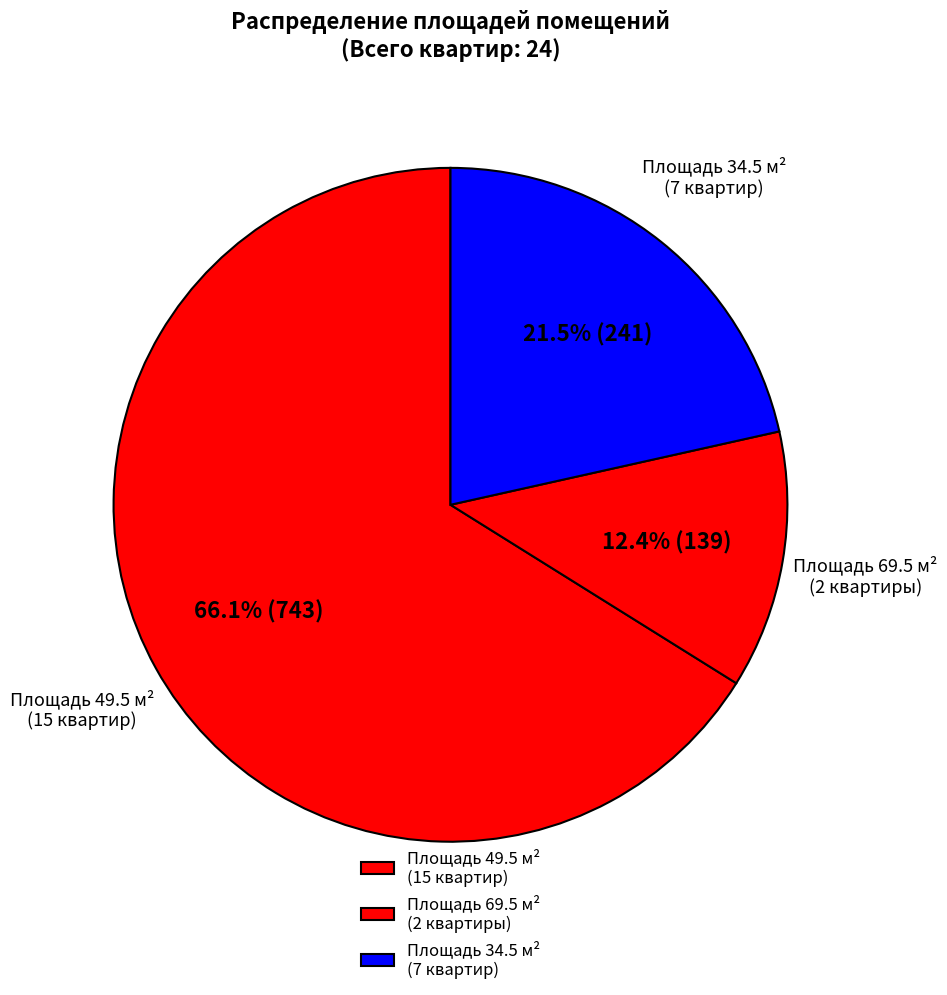

Is the sum of Площадь 49.5 м² (15 квартир) and Площадь 34.5 м² (7 квартир) greater than half?

Yes